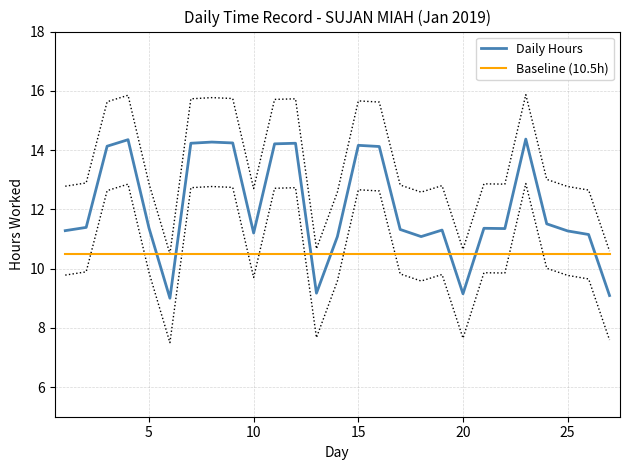

What is the maximum value for Baseline (10.5h)?

10.5